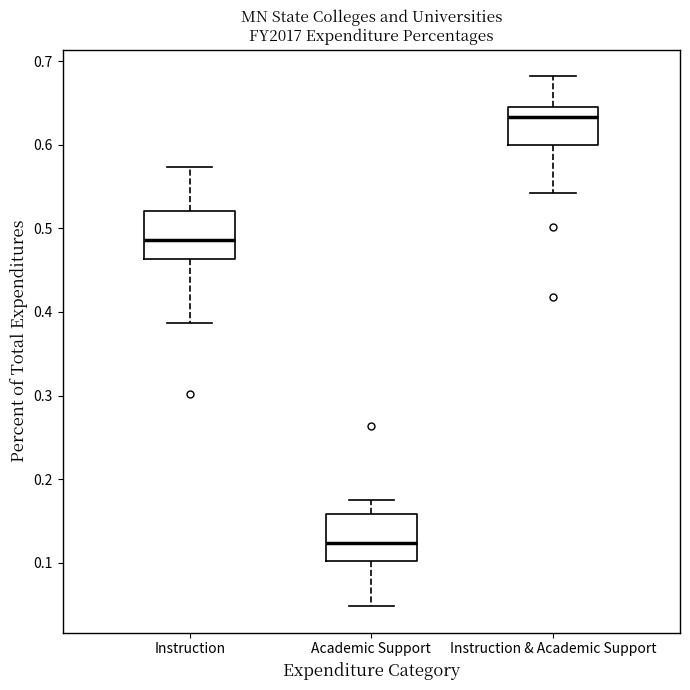

Reading left to right, read every box against the y-axis: the position of its median line, the range the box covers, and the ends of its whiskers. The values are not printed on the chart, so give them approximately, as read against the axis.

Instruction: median 0.49, box 0.46 to 0.52, whiskers 0.39 to 0.57
Academic Support: median 0.12, box 0.10 to 0.16, whiskers 0.05 to 0.17
Instruction & Academic Support: median 0.63, box 0.60 to 0.64, whiskers 0.54 to 0.68